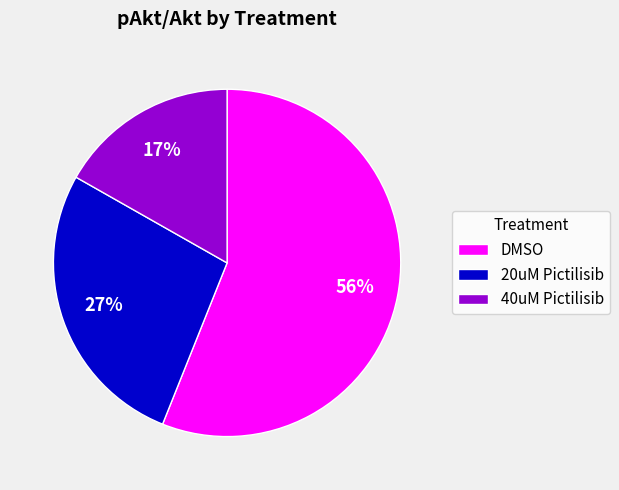

To the nearest percent, what is the average slice percentage?

33%